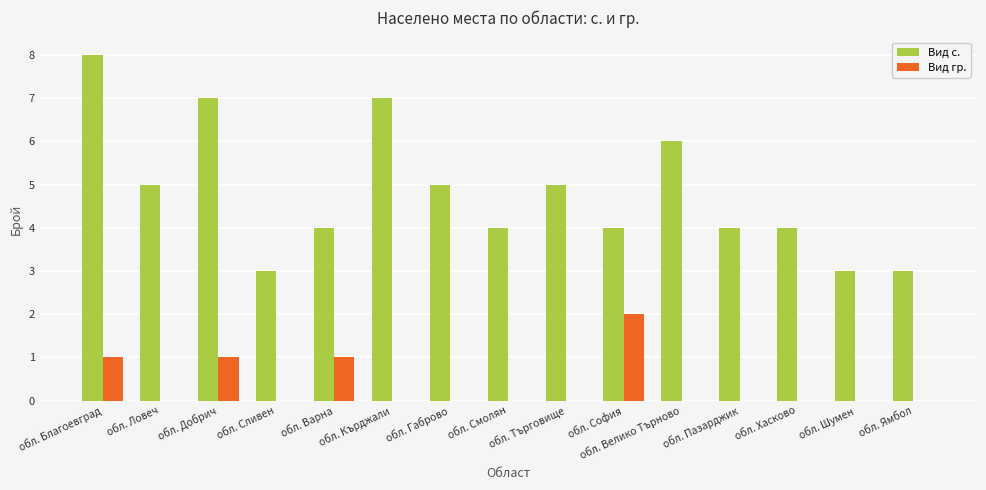

Between обл. Добрич and обл. Шумен, which series saw the biggest shift?

Вид с.